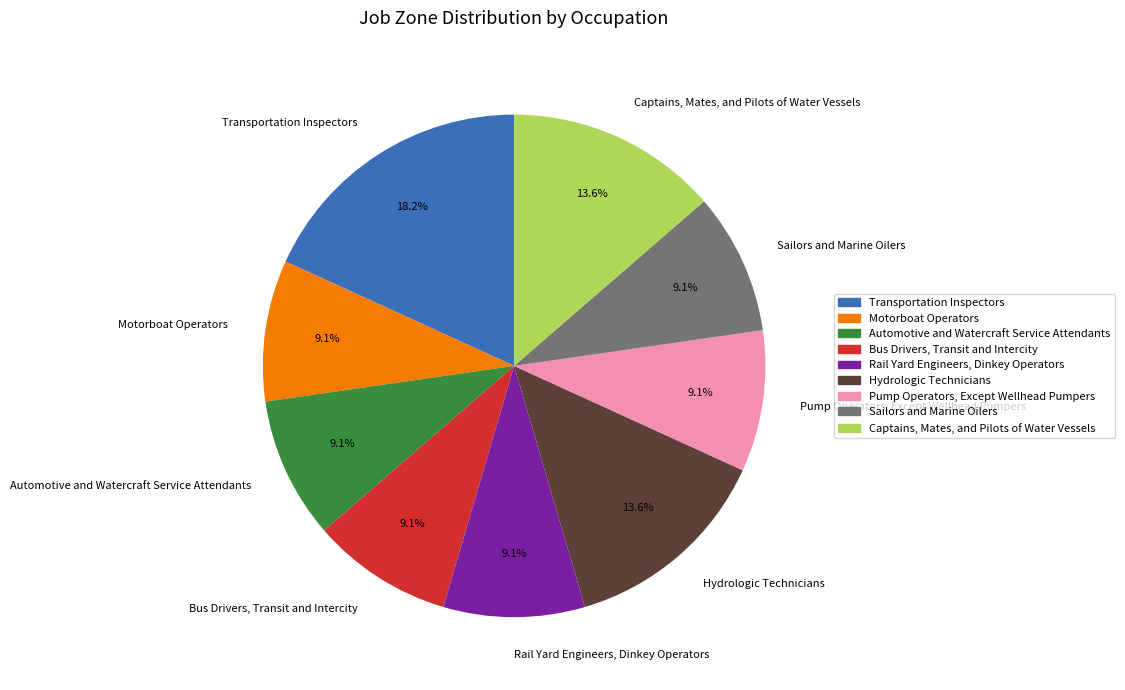

Does Pump Operators, Except Wellhead Pumpers account for over 50% of the chart?

No